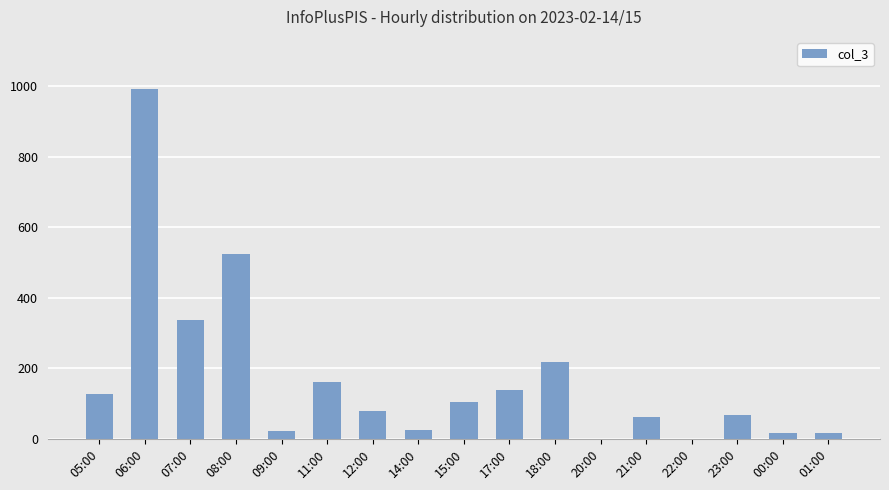

Reading left to right, transcribe all the data shown in this chart.

126	991	338	524	21	160	79	26	106	140	217	1	63	1	68	16	16